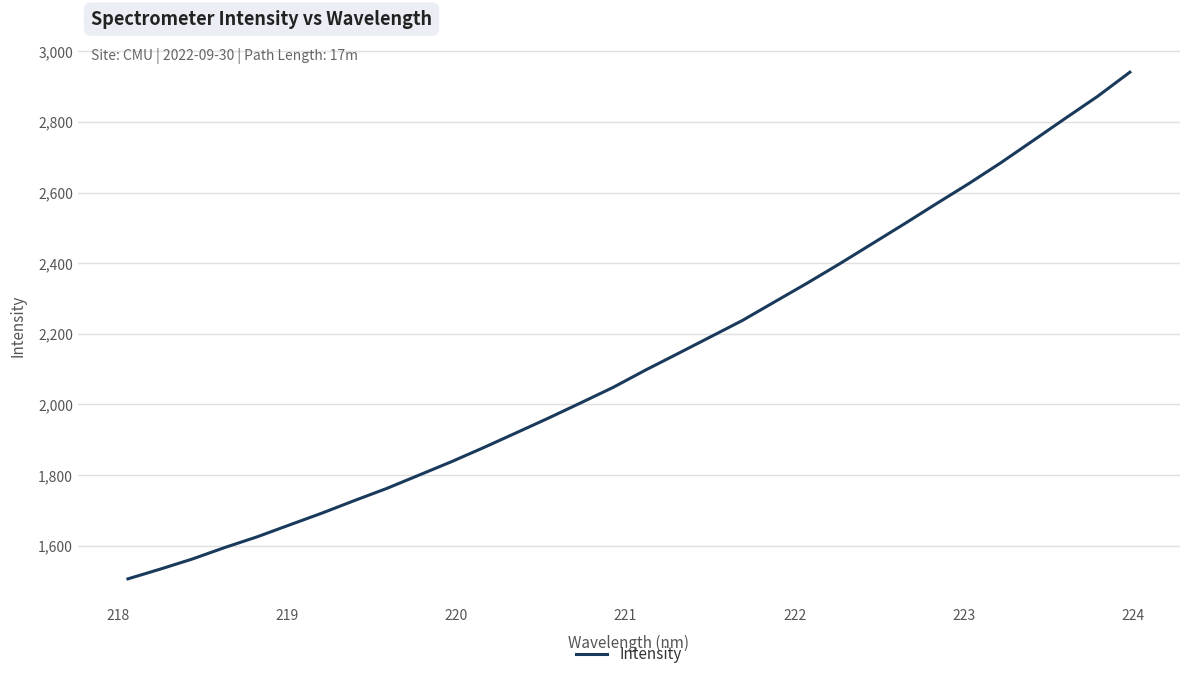

What is the difference between the maximum and minimum values?

1434.4